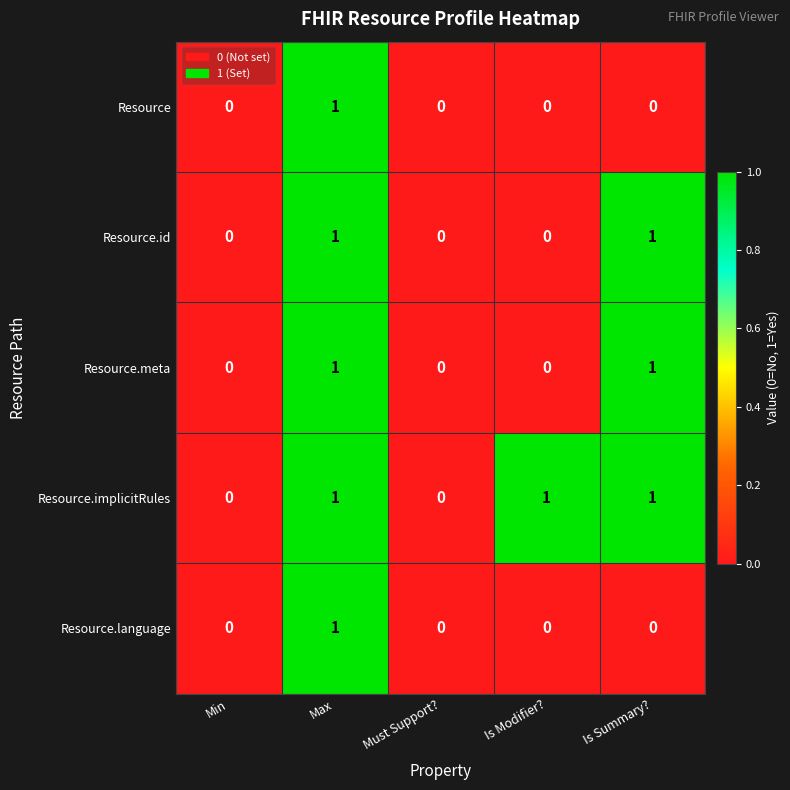

At which category is the sum across all series the highest?

Max